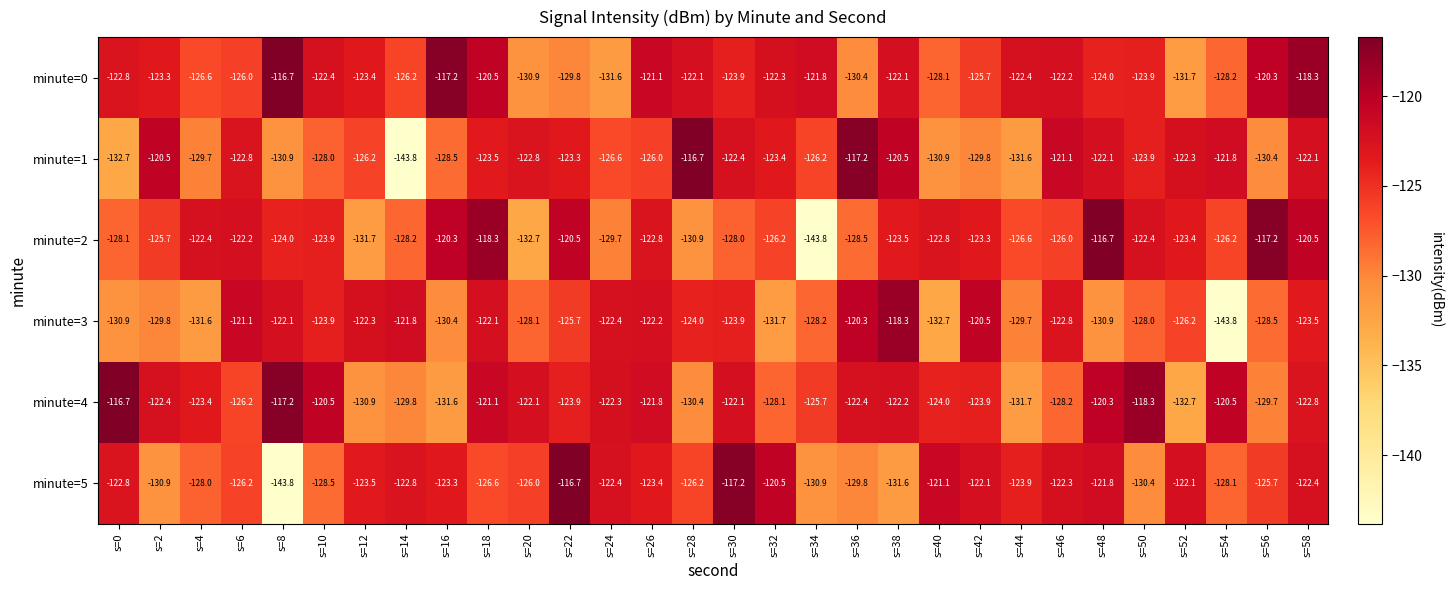

At which category is the sum across all series the highest?

s=58